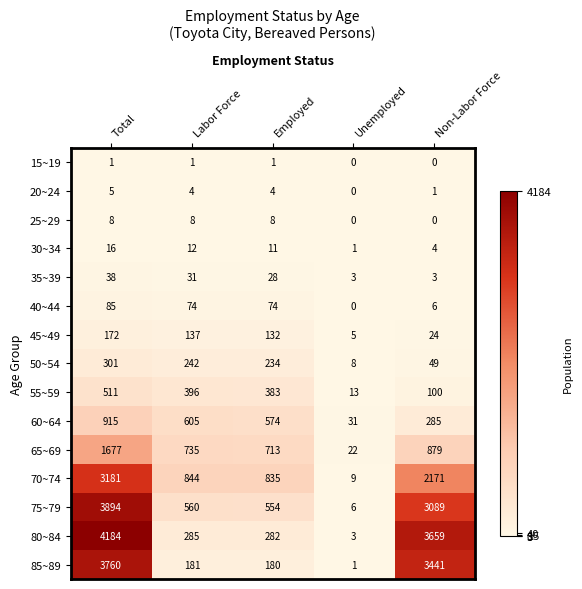

What is the greatest value displayed?

4184